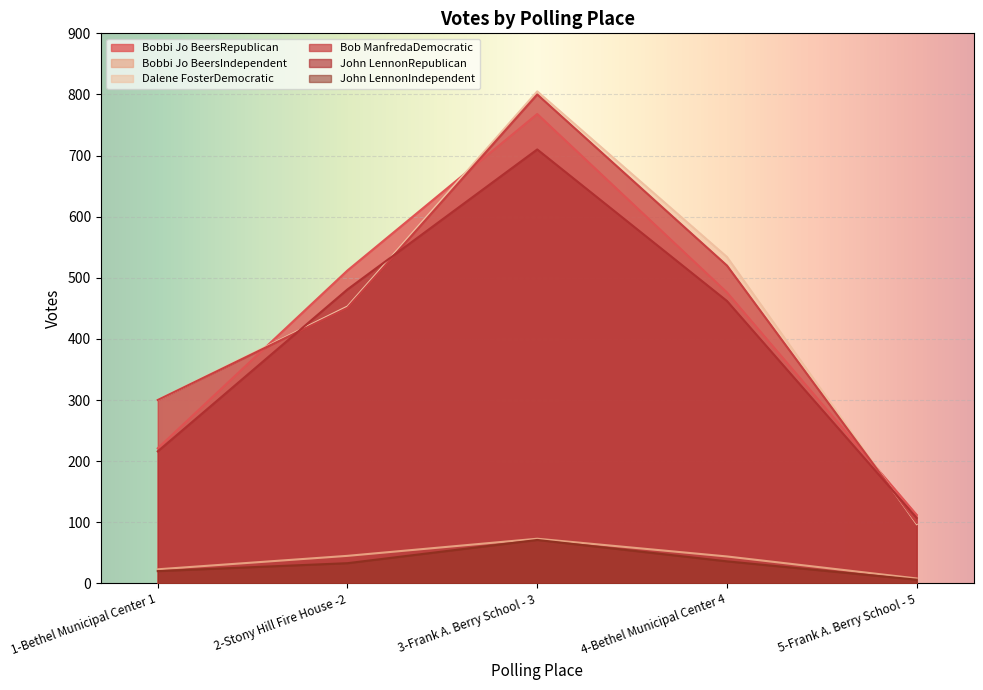

How many times do John LennonRepublican and Bob ManfredaDemocratic cross each other?

3